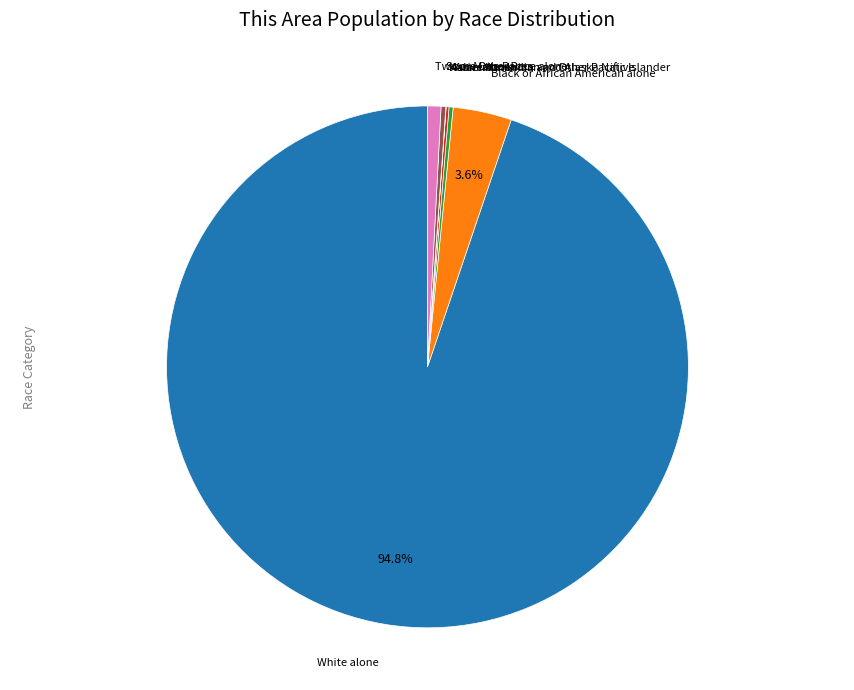

Is there a majority slice in this chart?

Yes